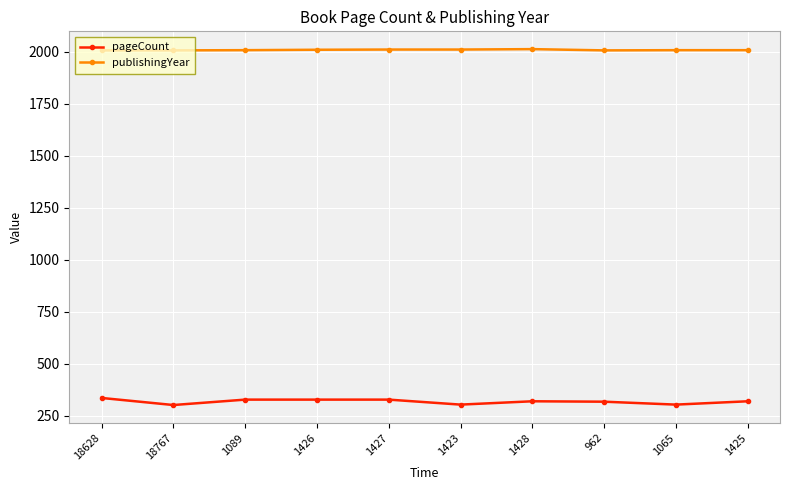

List the series in order of their overall mean, highest first.

publishingYear, pageCount